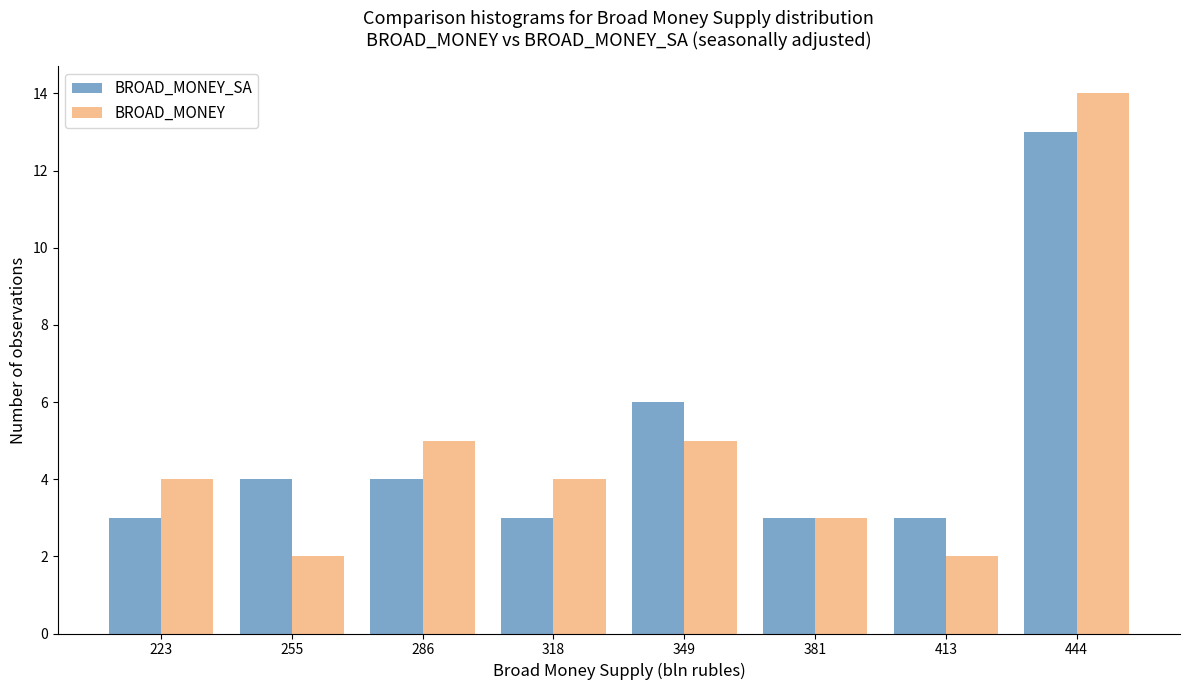

What is the height of the BROAD_MONEY_SA bar covering 305 to 335 on the x-axis? Neither the bar edges nor the heights are printed on the chart, so give them approximately, as read against the axes.

3